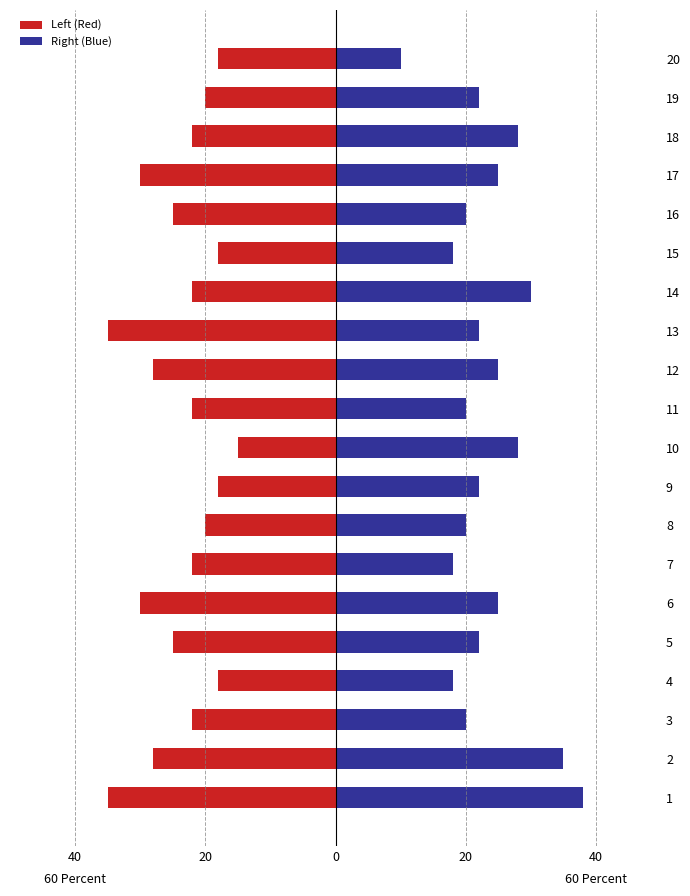

Between 12 and 19, which is larger?

19